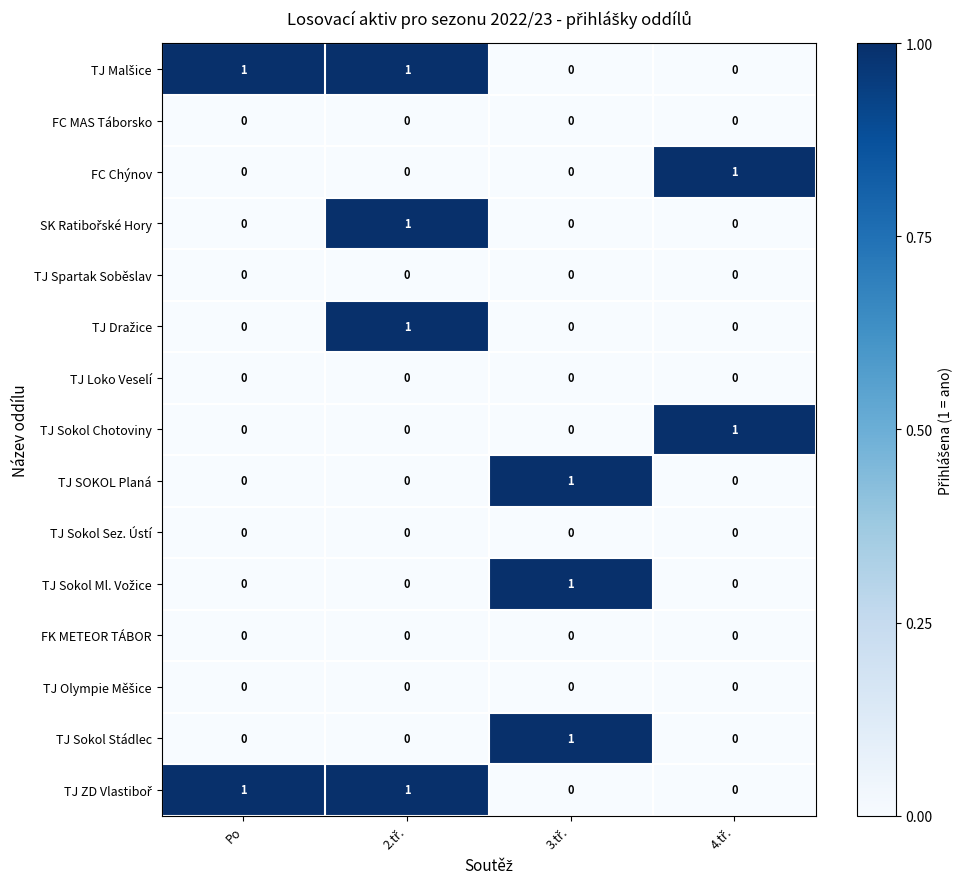

At how many categories does at least one series exceed 0?

4